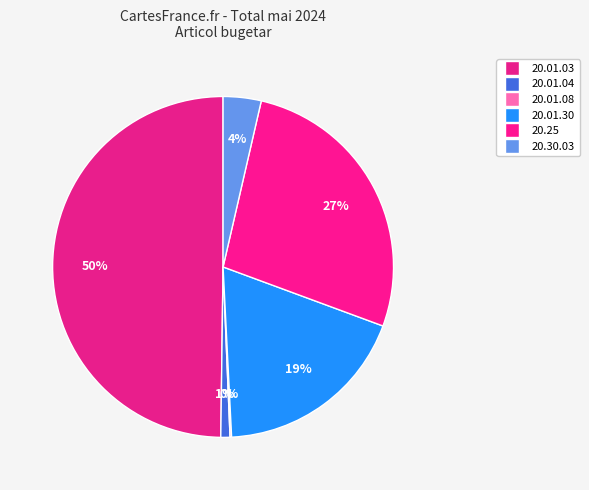

Is there any slice that represents more than half of the pie?

No